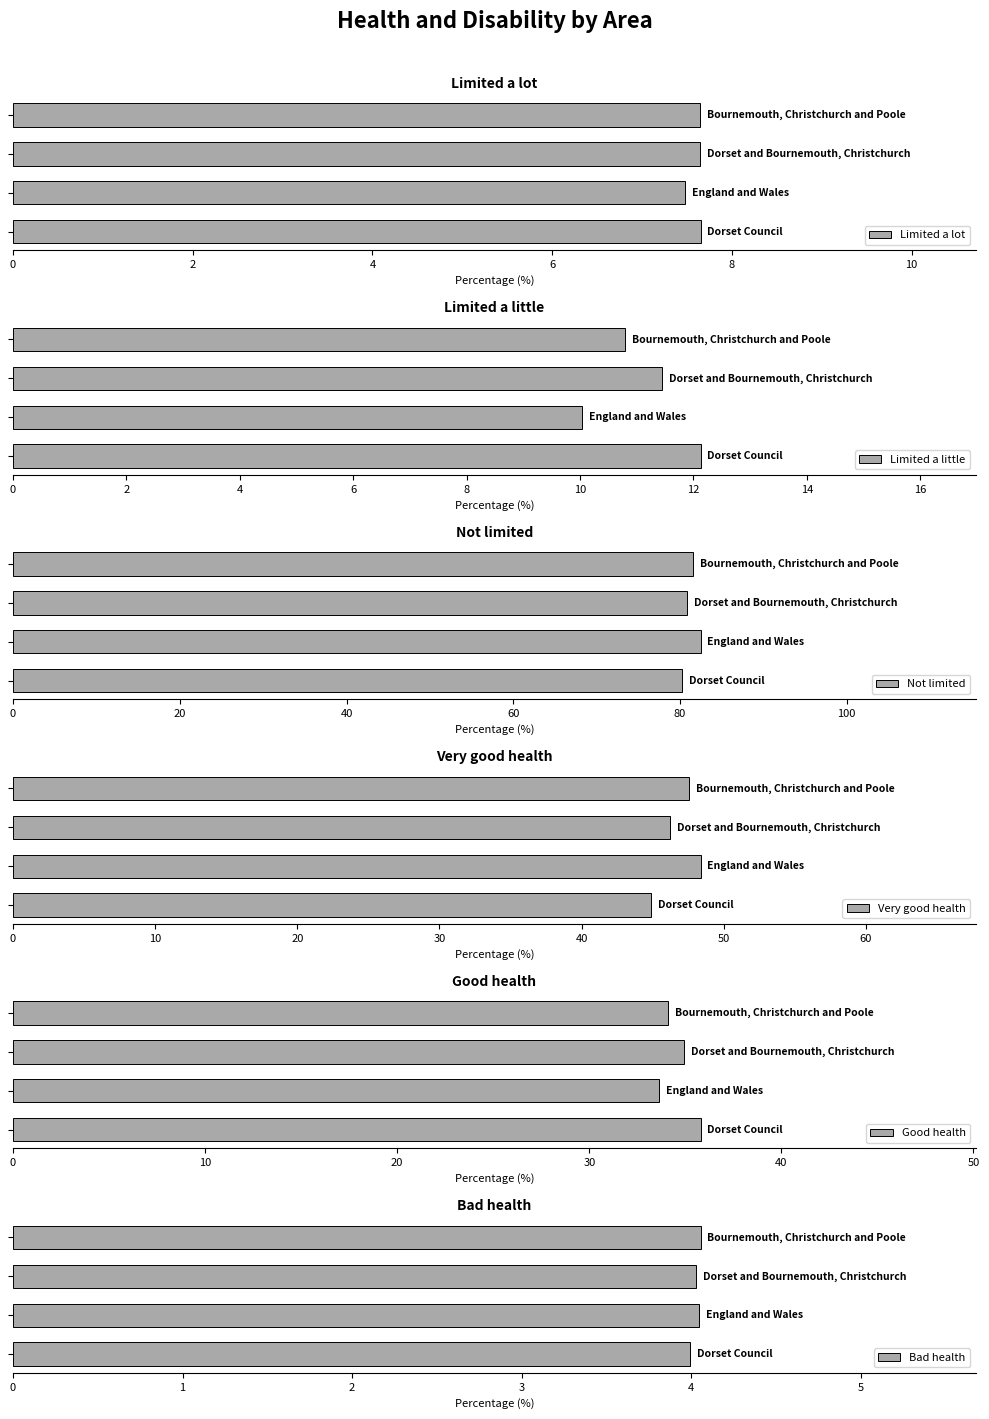

What is the sum of the Not limited values at 0 and 6?

161.8